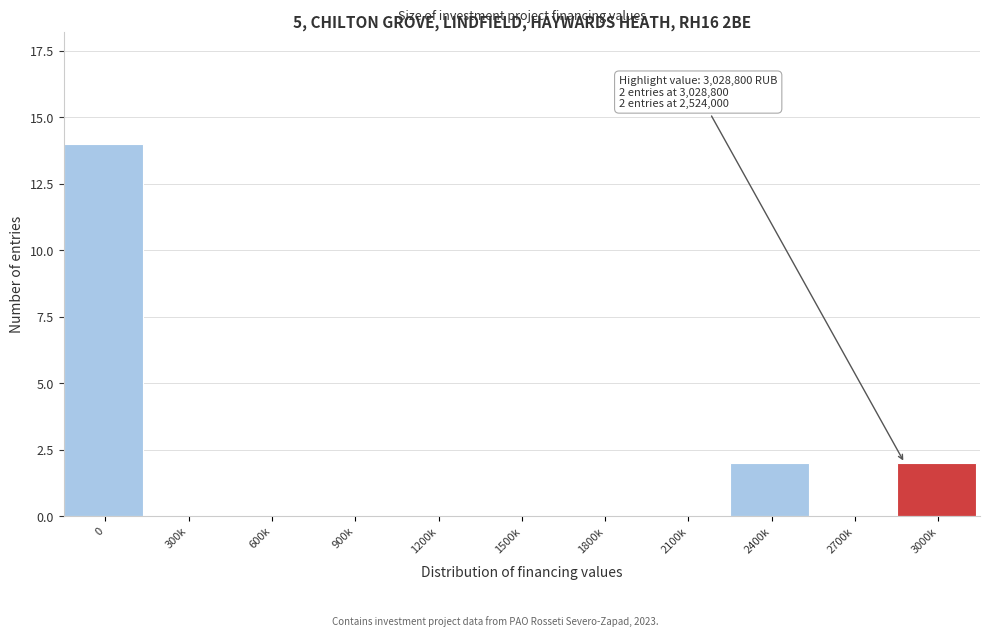

Reading right to left, what are all the values shown in this chart?

3000k=2	2700k=0	2400k=2	2100k=0	1800k=0	1500k=0	1200k=0	900k=0	600k=0	300k=0	0=14